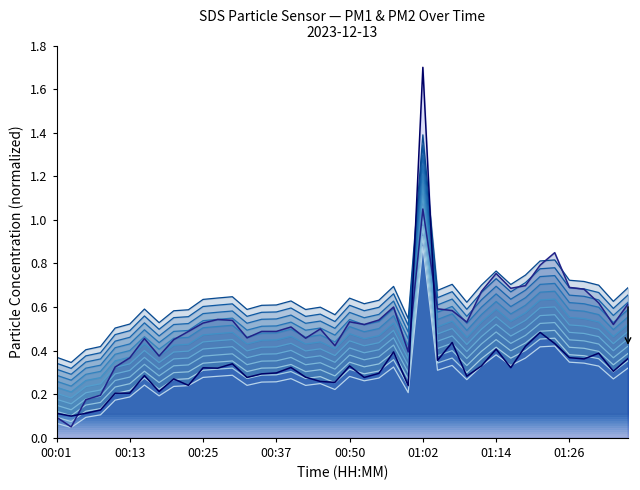

What is the sum of all Series 2 values?

12.5